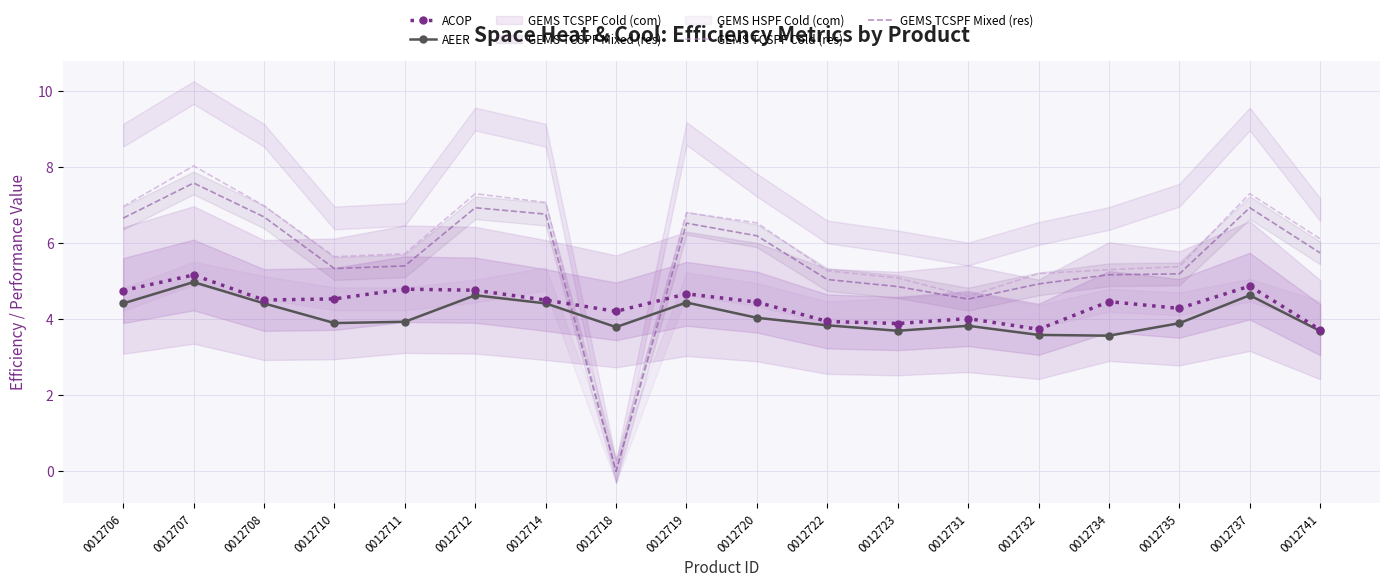

List the labels in order of GEMS TCSPF Mixed (res) value, smallest first.

0012718, 0012731, 0012723, 0012732, 0012722, 0012734, 0012735, 0012710, 0012711, 0012741, 0012720, 0012719, 0012706, 0012708, 0012714, 0012712, 0012737, 0012707